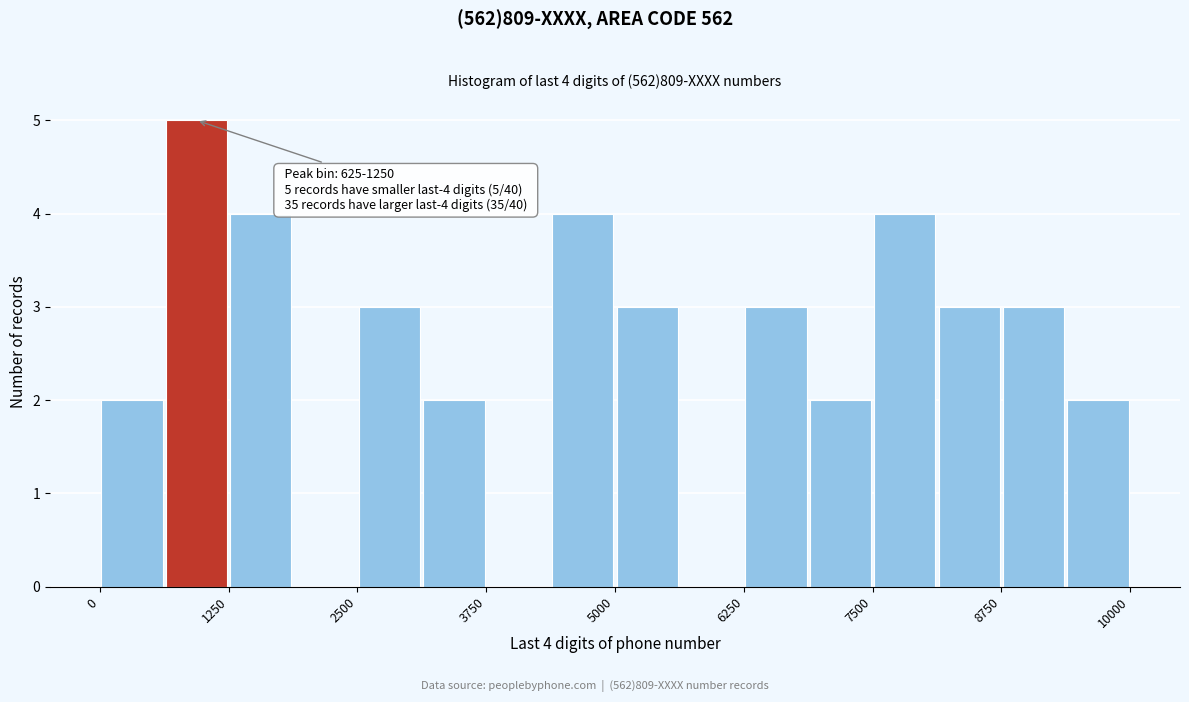

Read against the x-axis, roughly where is the centre of the tallest bar?

1000